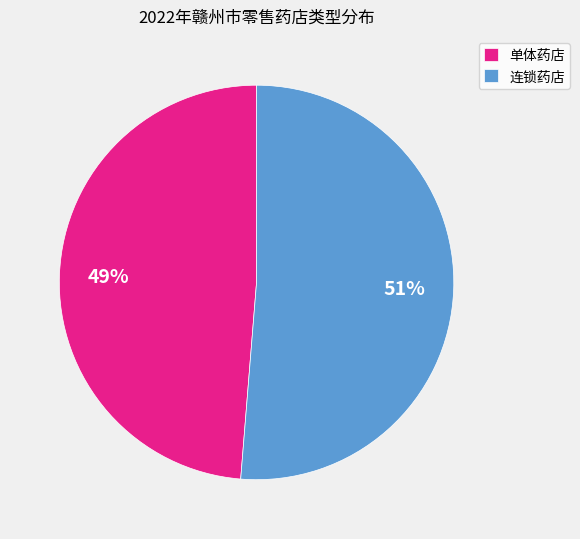

Which slice is the largest?

连锁药店